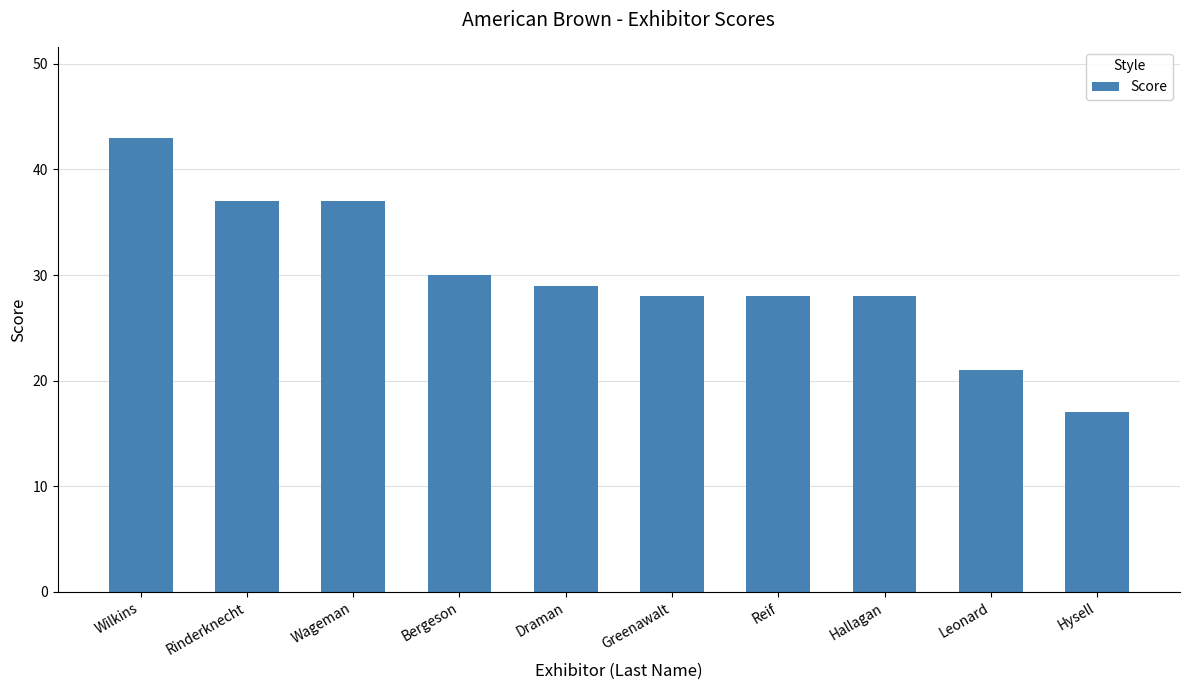

Reading left to right, extract all data points from this chart.

43	37	37	30	29	28	28	28	21	17